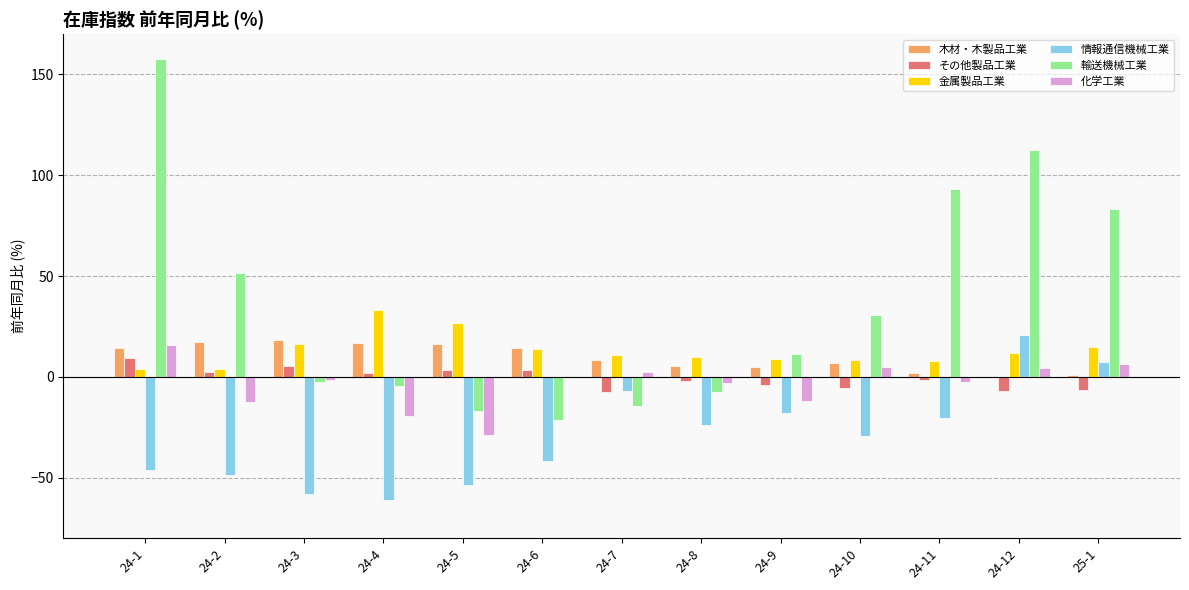

Between 24-8 and 24-10, which series saw the biggest shift?

輸送機械工業